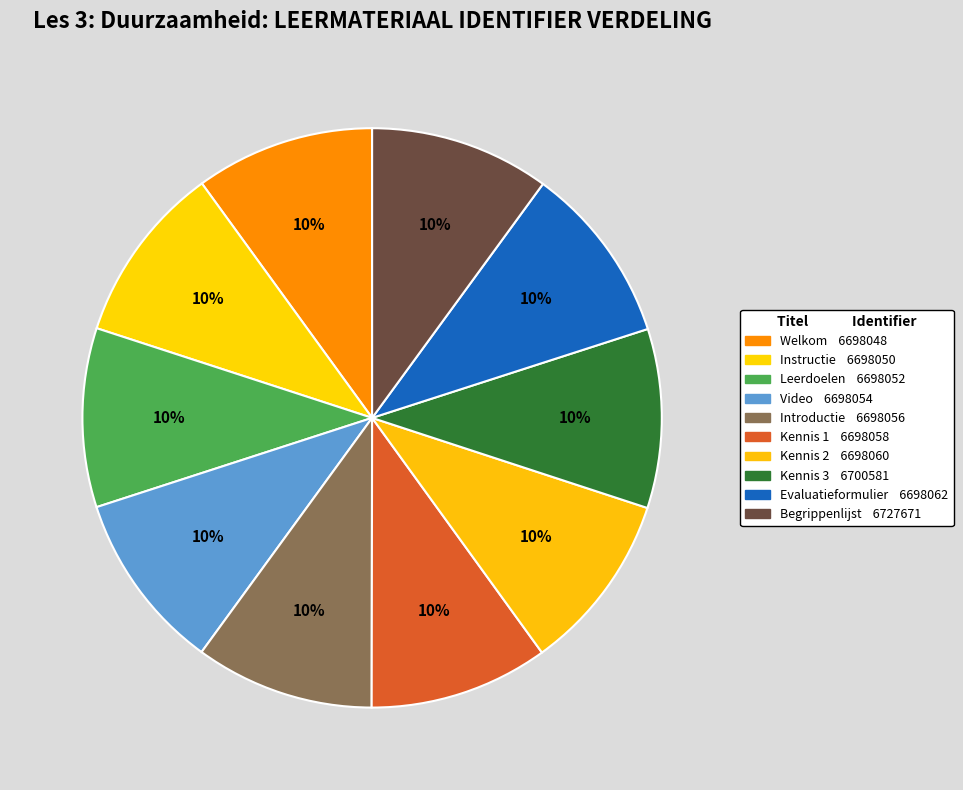

To the nearest percent, what portion does Video represent?

10%